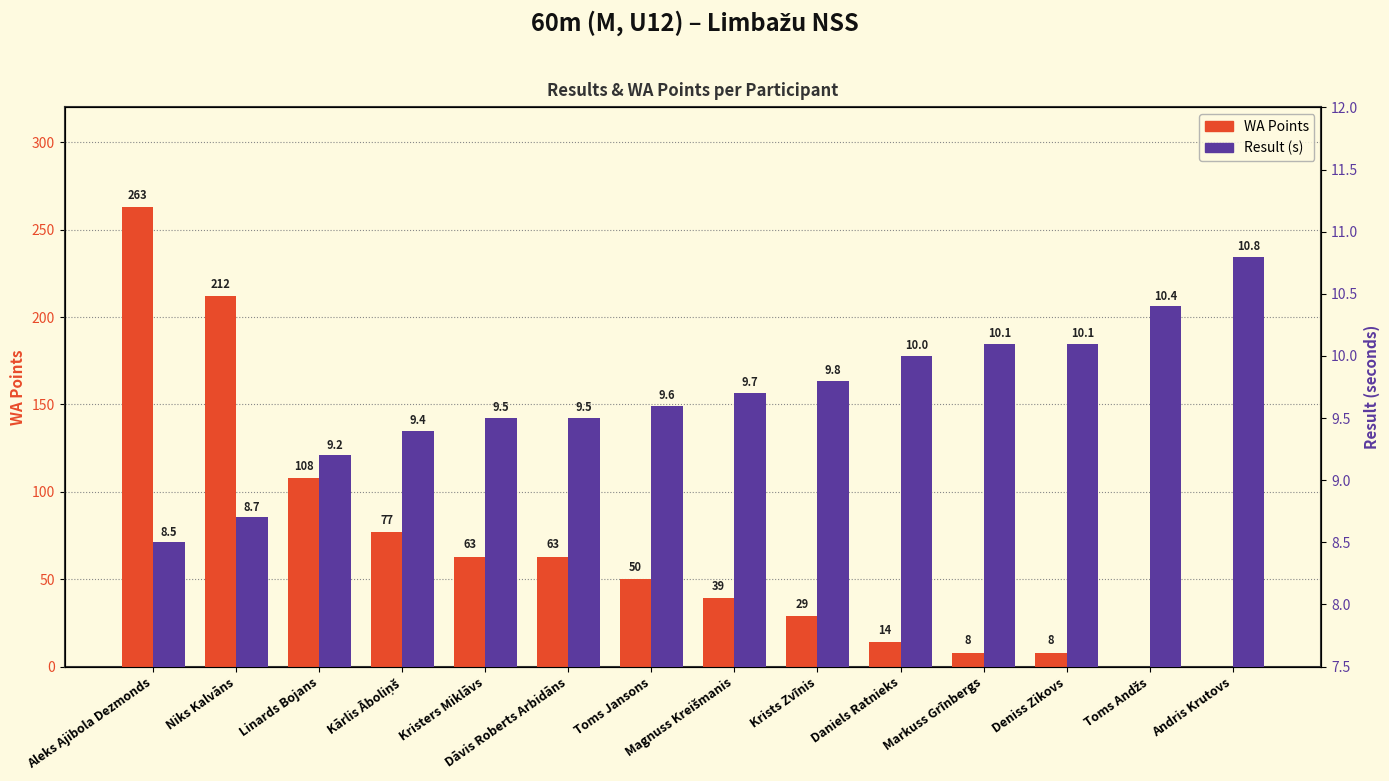

Rank the series by their maximum value, from lowest to highest.

Result (s), WA Points